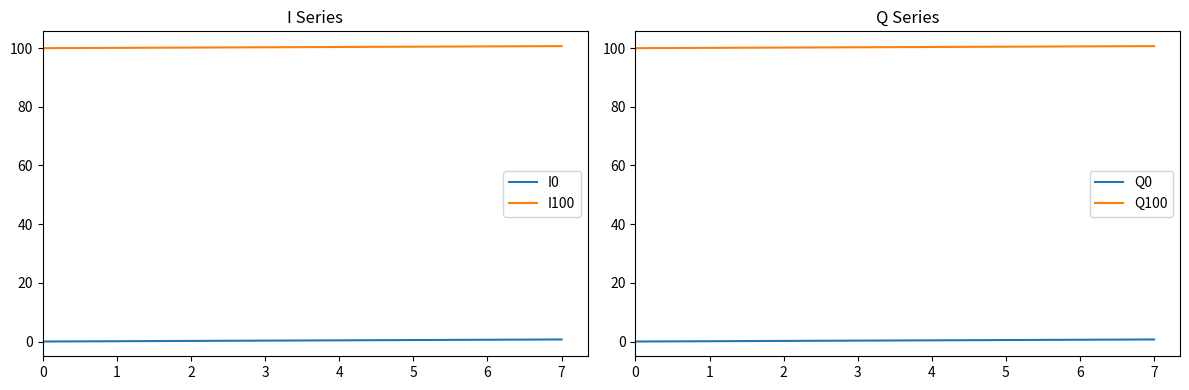

Which series has the widest spread of values?

I100